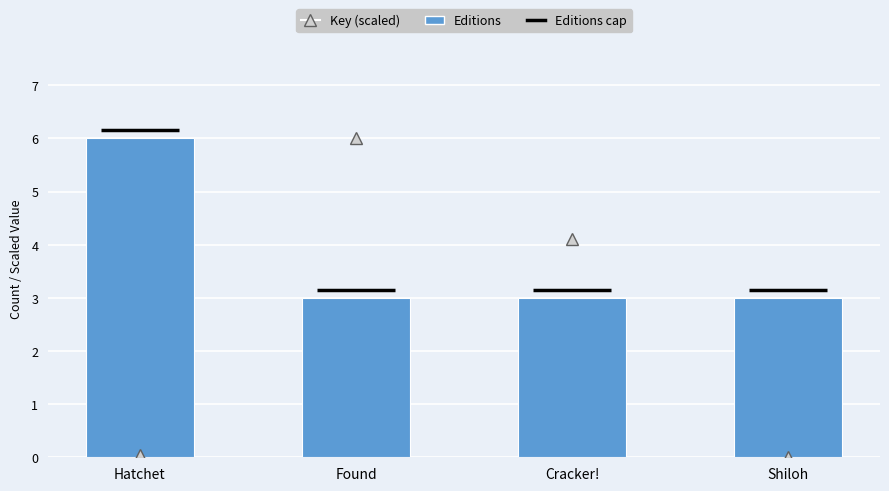

What is the sum of all Editions values?

15.0